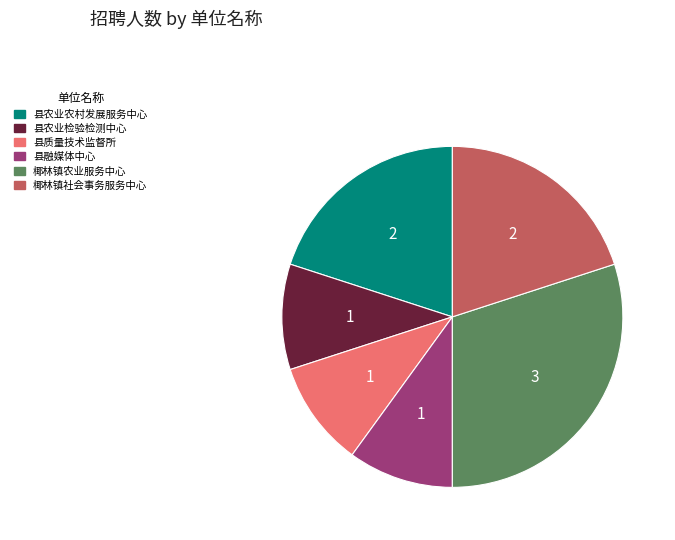

Is there a majority slice in this chart?

No